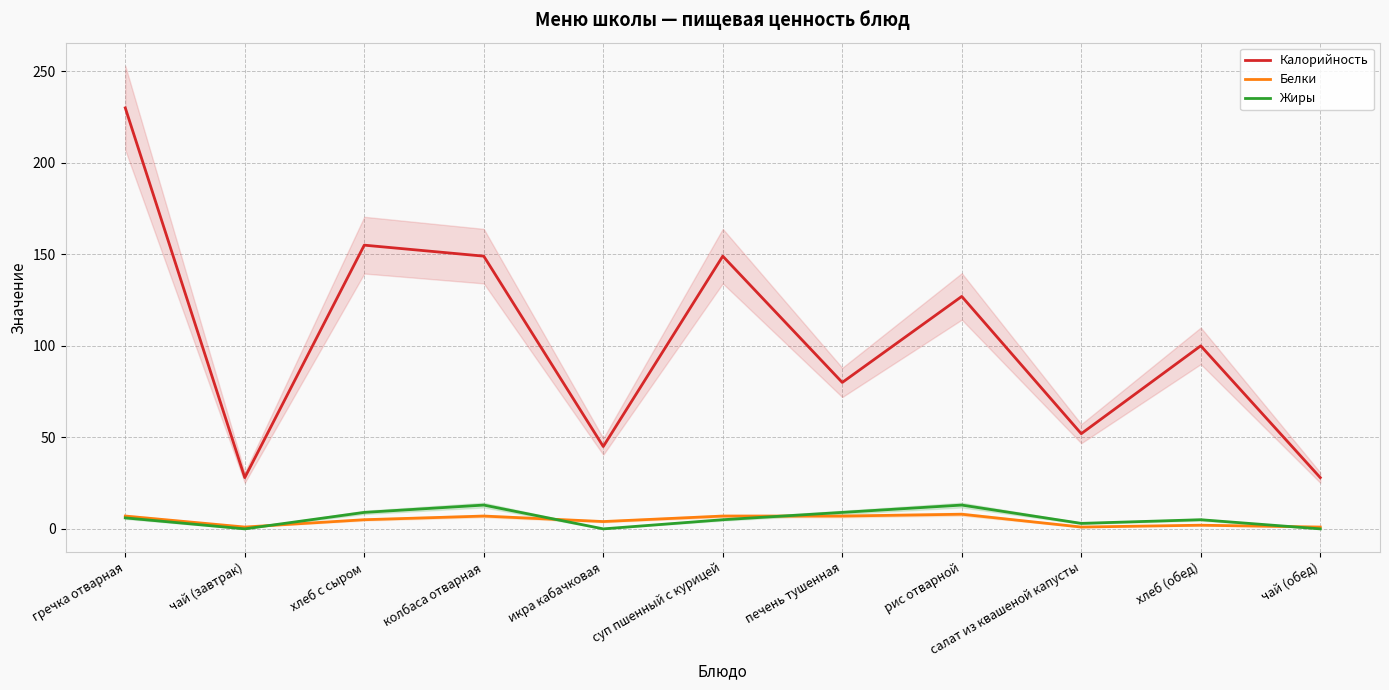

True or false: Белки and Калорийность intersect in this chart.

False